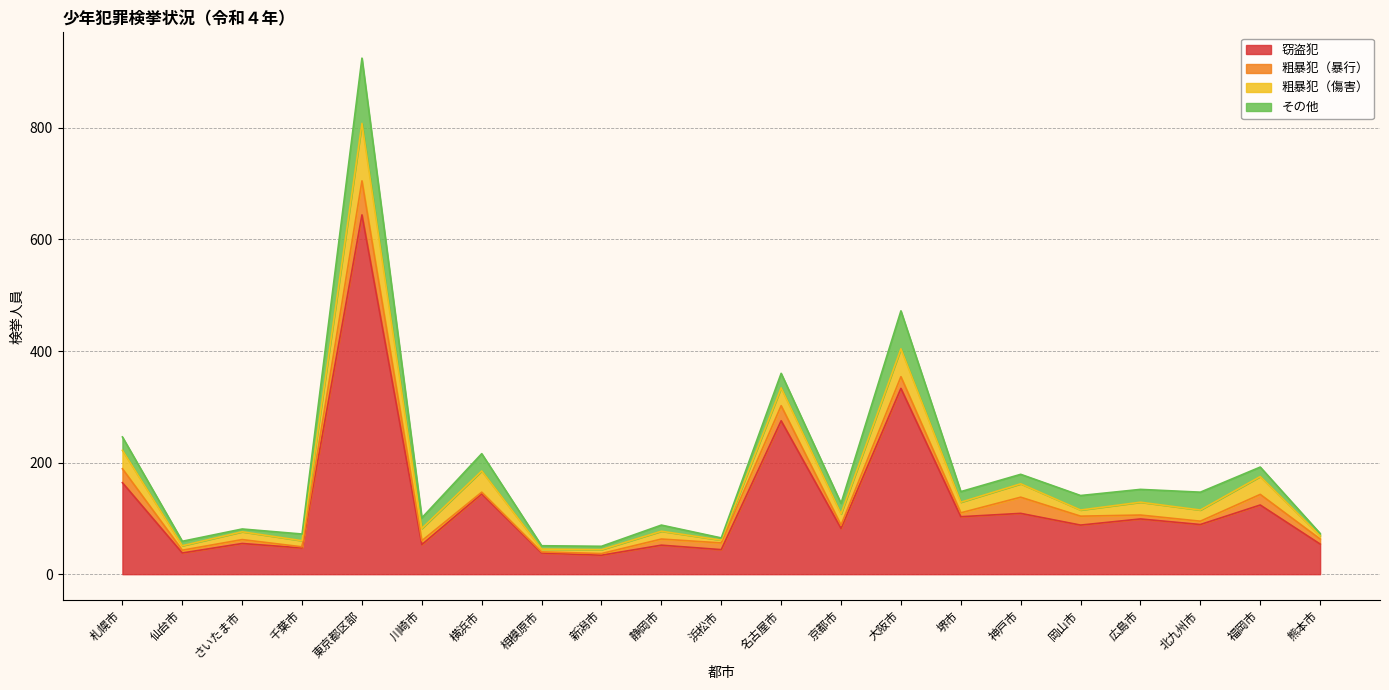

Which has a higher value, 堺市 or 熊本市?

堺市